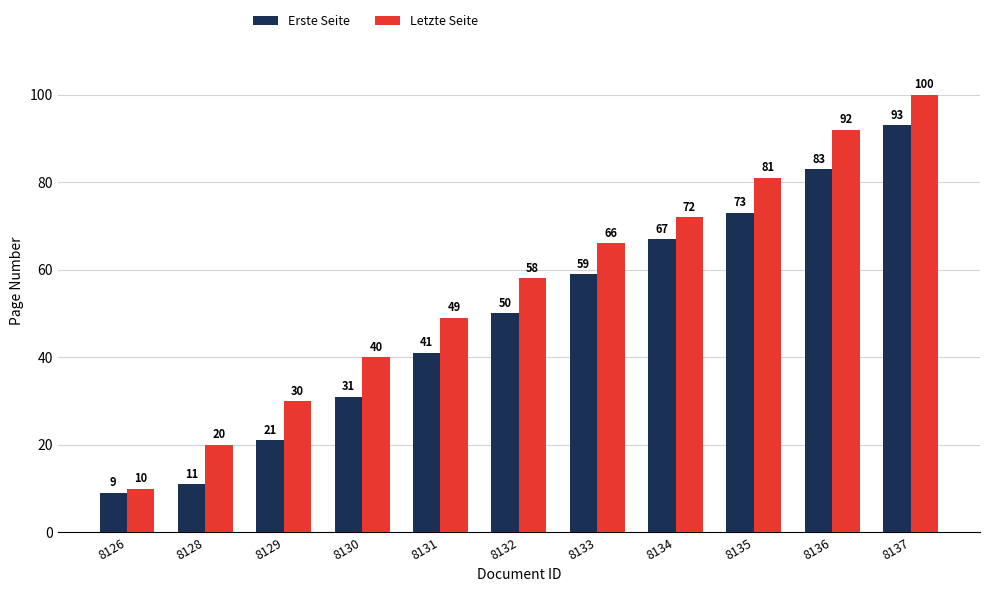

Is it true that Erste Seite equals 15 at 8131?

False